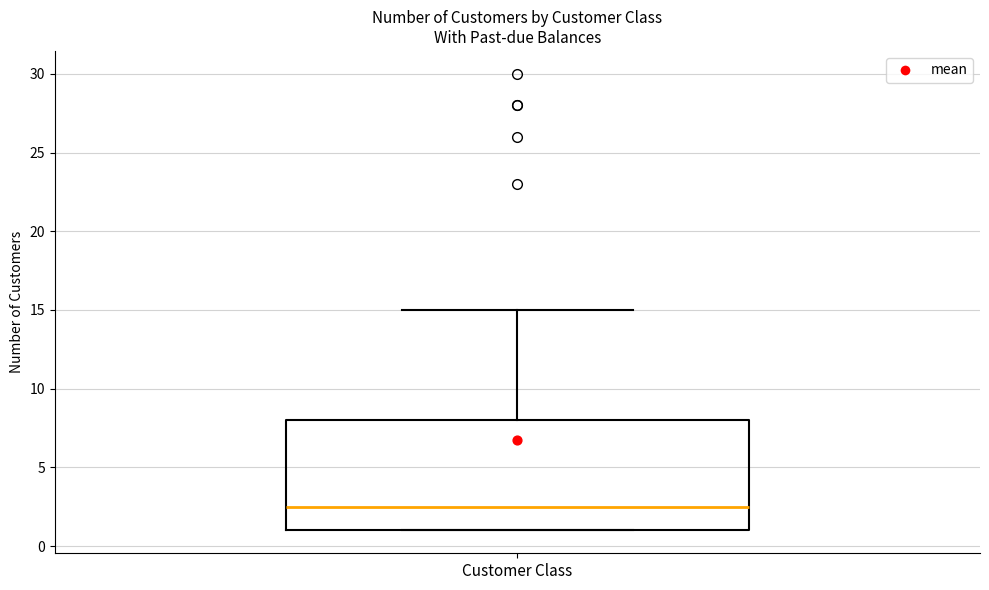

Where does the median line of the box for Customer Class sit on the y-axis? The values are not printed on the chart, so give them approximately, as read against the axis.

2.5